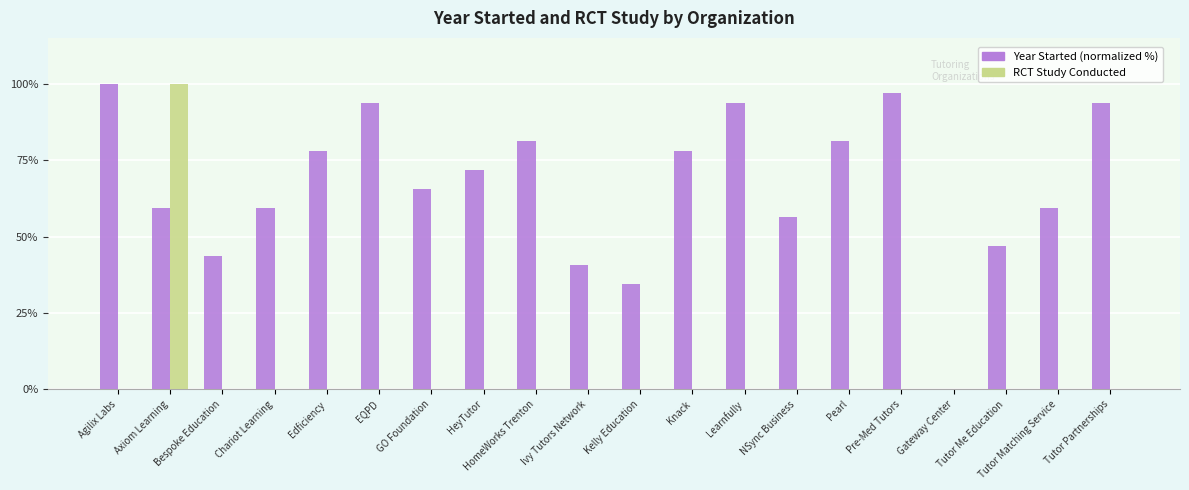

How many values in Year Started (normalized %) are above zero?

19